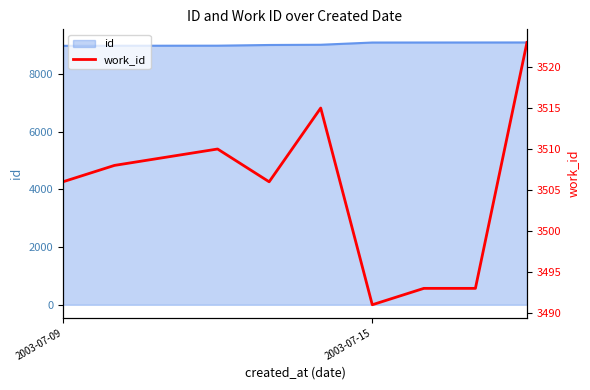

What is the sum of the values at 9 and 8?

7016